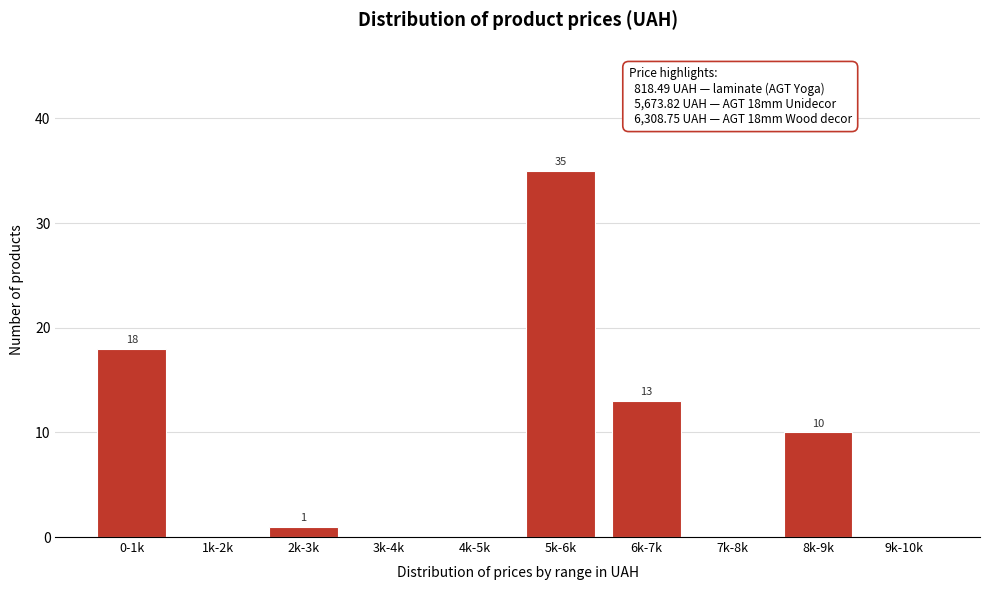

Reading right to left, what are all the values shown in this chart?

9k-10k=0	8k-9k=10	7k-8k=0	6k-7k=13	5k-6k=35	4k-5k=0	3k-4k=0	2k-3k=1	1k-2k=0	0-1k=18